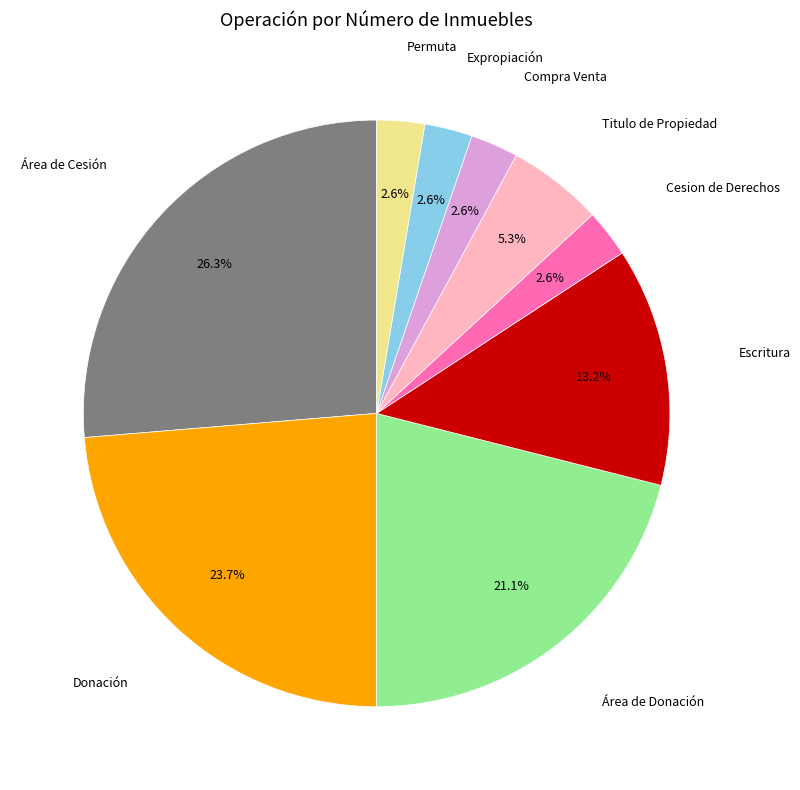

Combined, do Donación and Permuta account for over 50%?

No